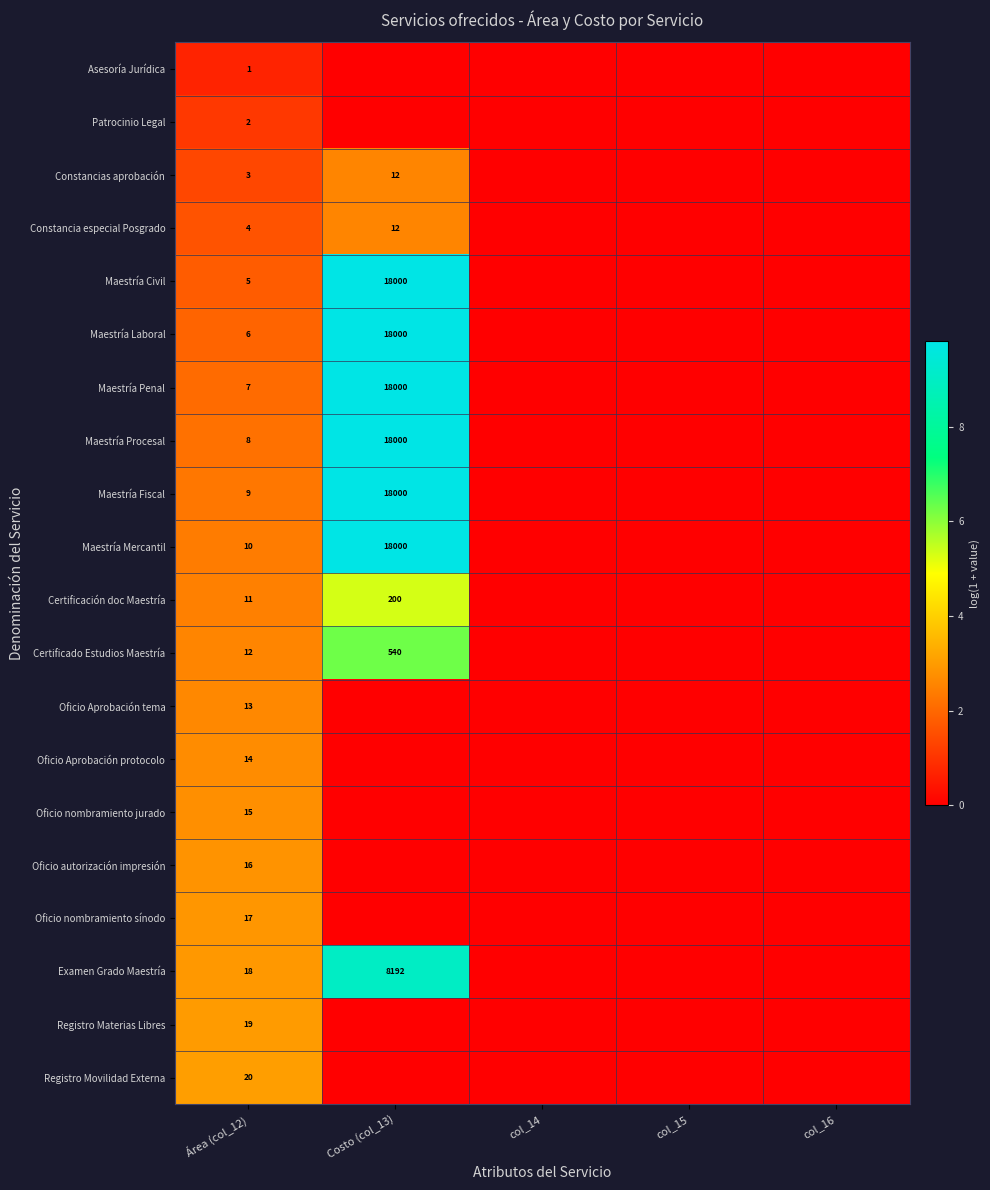

What is the total value across all series at Área (col_12)?

210